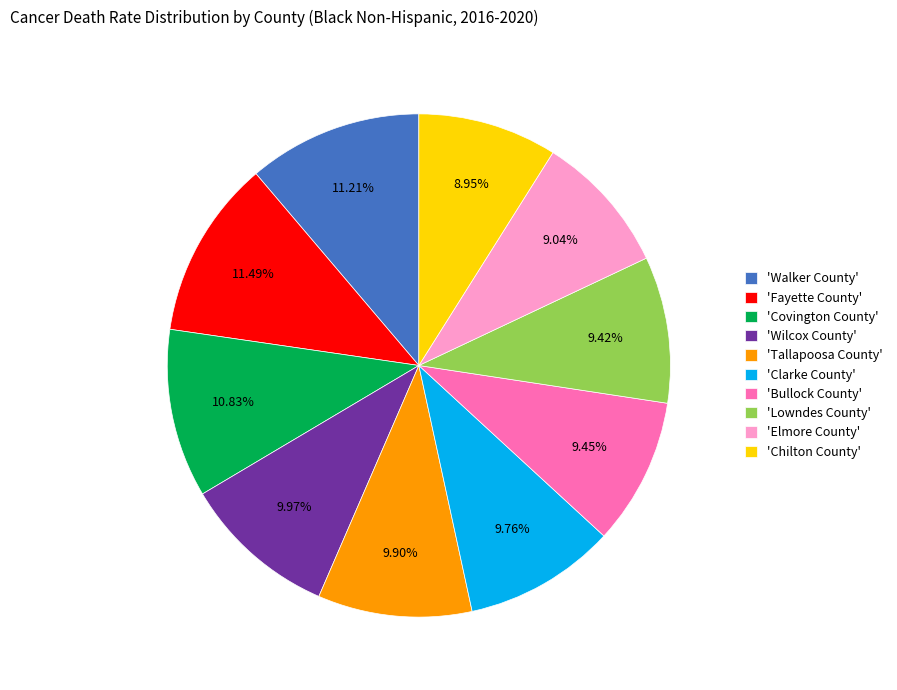

To the nearest percent, what is the difference between the largest and smallest slice percentages?

3%